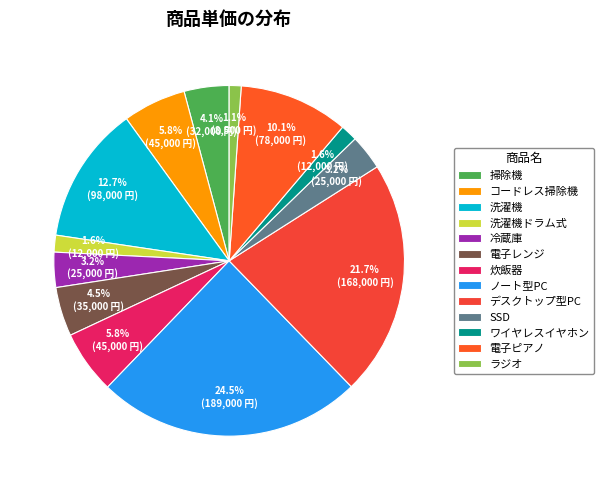

What percentage is NOT represented by 炊飯器?

94.2%